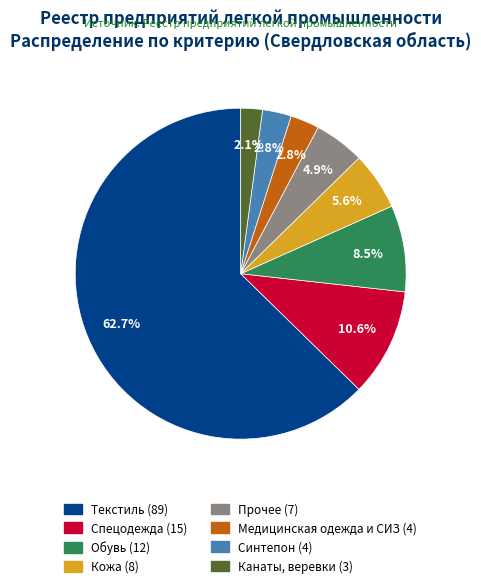

Which slice is the largest?

Текстиль